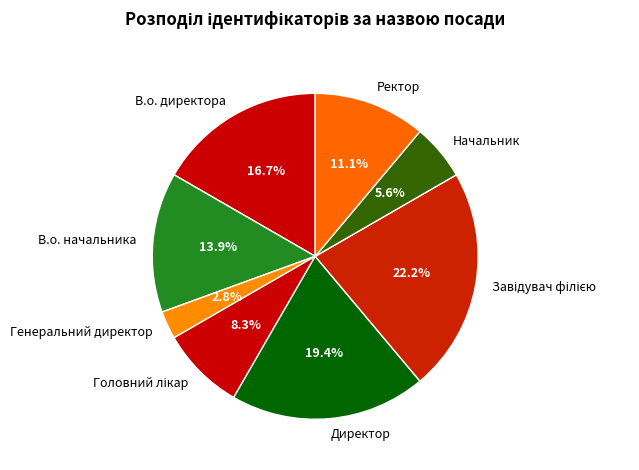

Is there any slice that represents more than half of the pie?

No